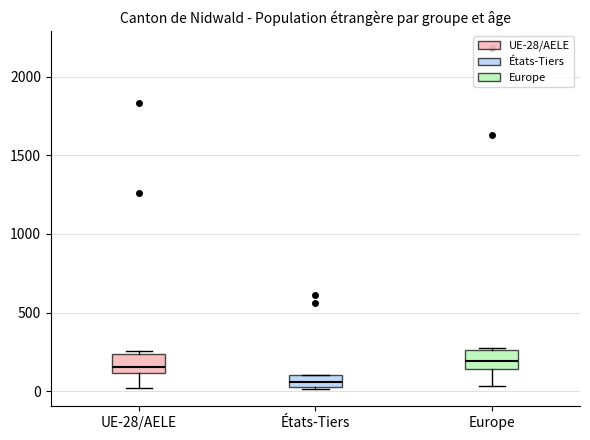

Which box has the lowest median line?

États-Tiers